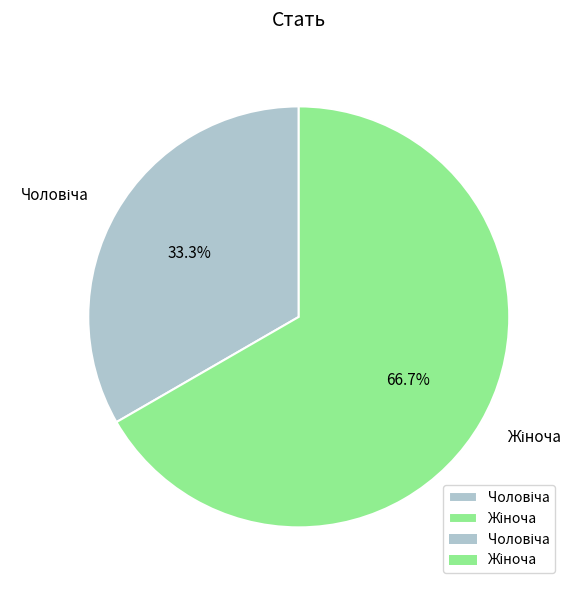

How many slices are in this pie chart?

2